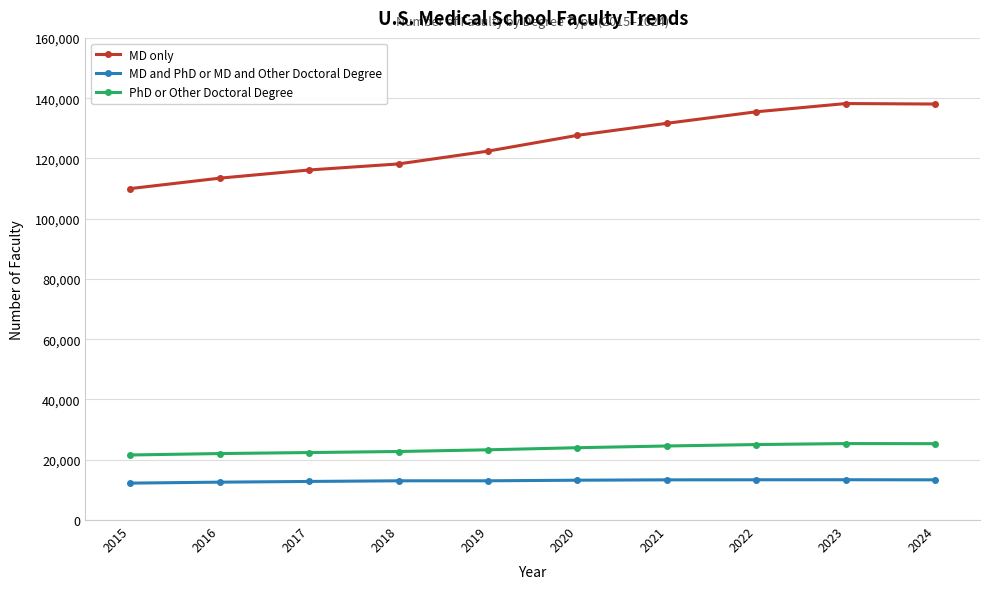

What is the sum of the MD and PhD or MD and Other Doctoral Degree values at 2020 and 2019?

26238